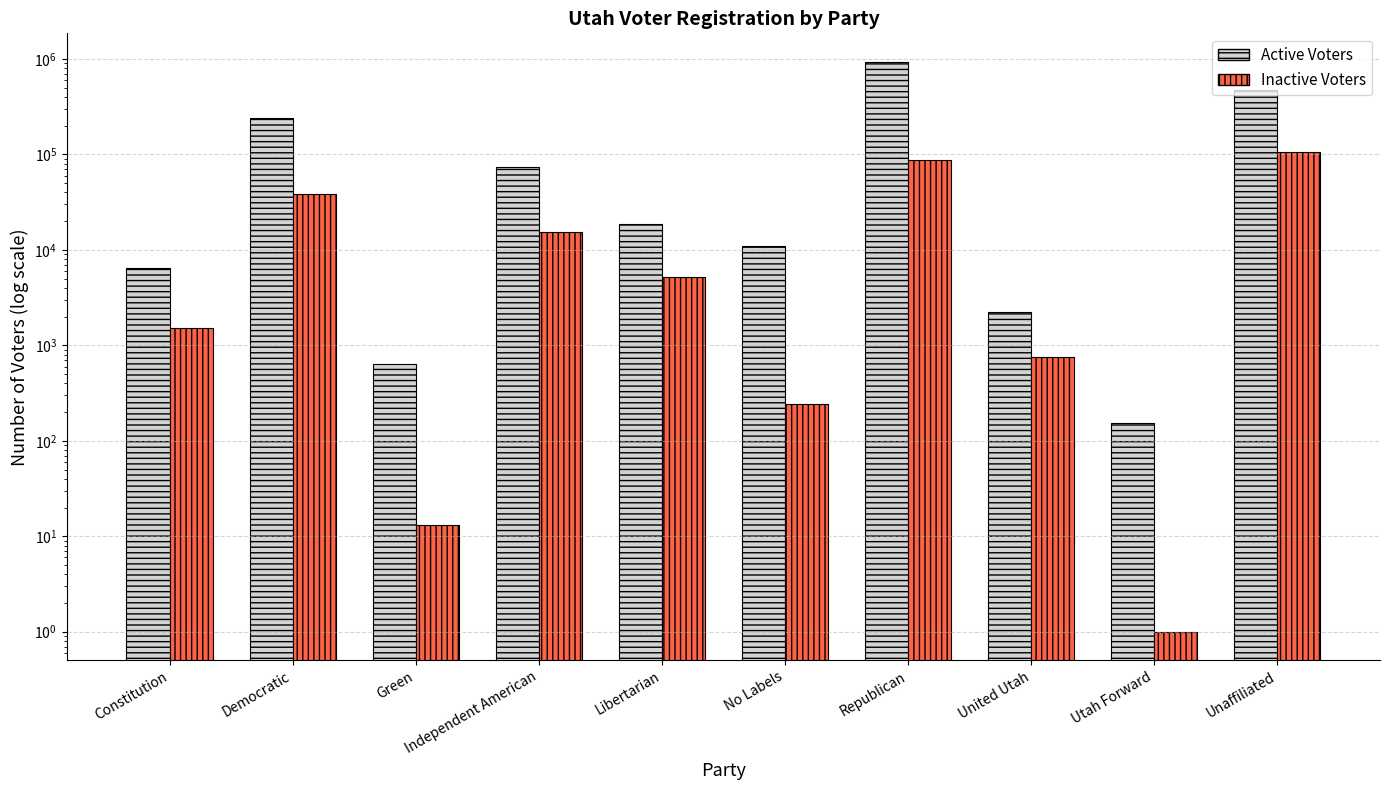

Reading left to right, extract all data points from this chart.

Active Voters: 6525	242166	641	73369	18867	10852	932445	2228	154	472007
Inactive Voters: 1508	38561	13	15270	5171	245	86536	758	1	105711